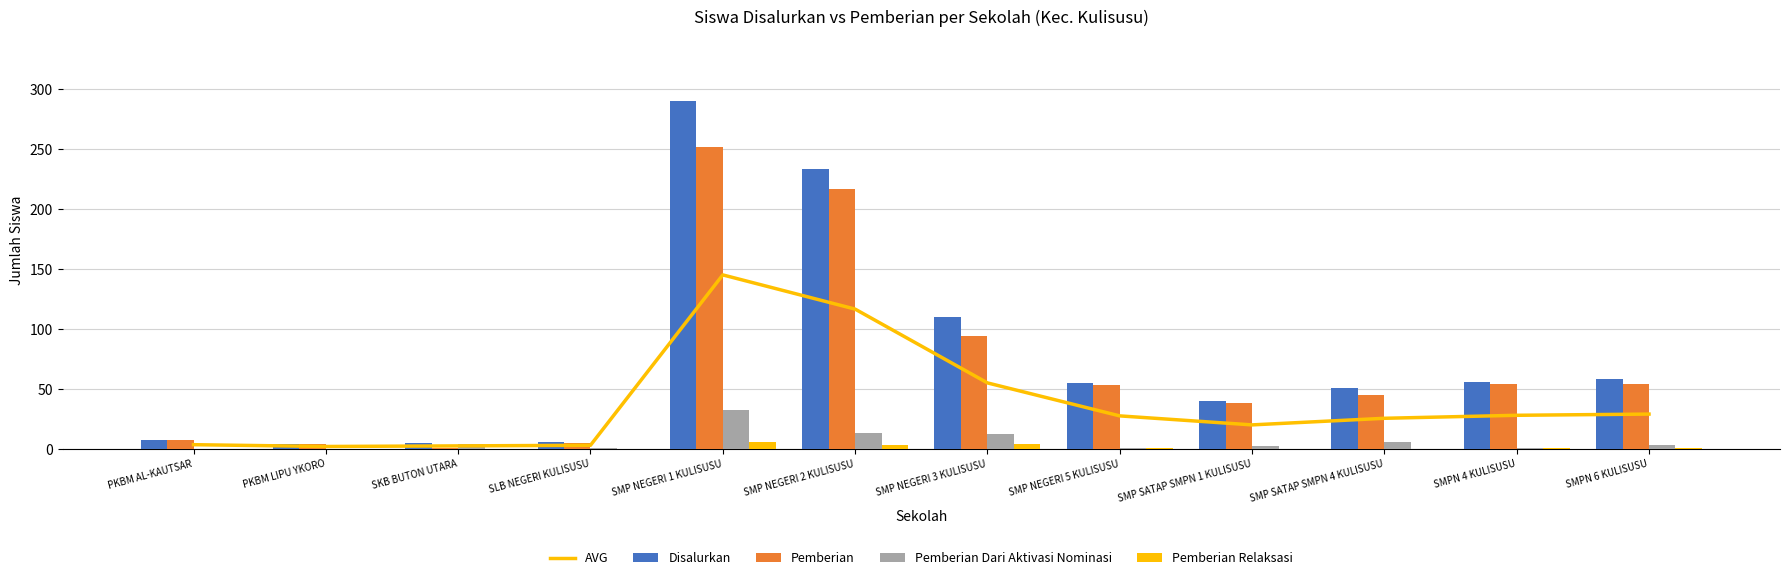

What position from the right is SLB NEGERI KULISUSU?

9